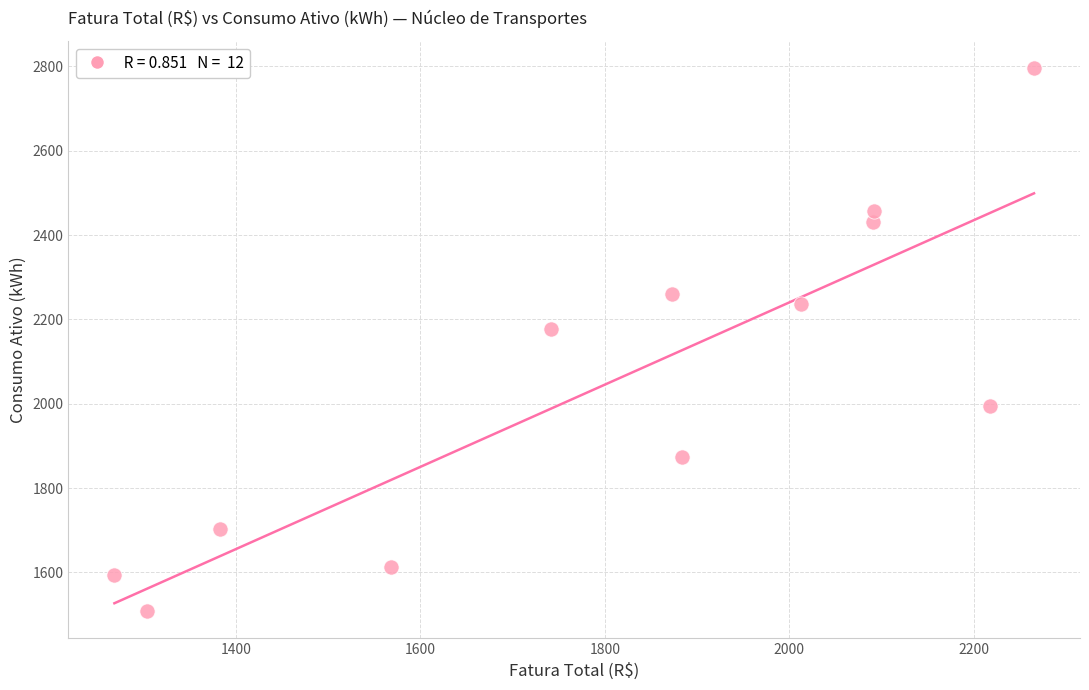

What Y value in the scatter plot is closest to 2152?

2178